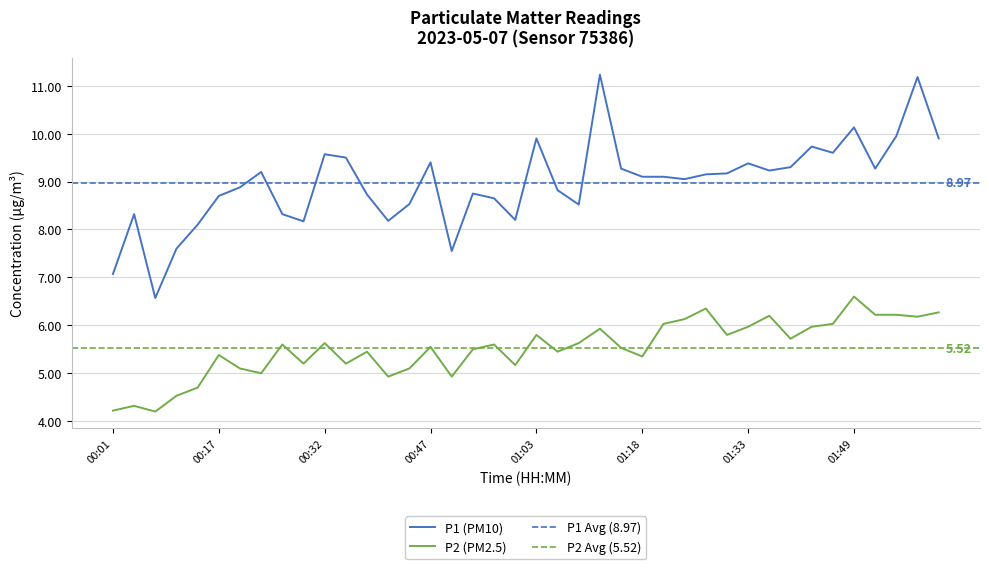

What is the value of the P1 point at the 11th from the left?

9.6